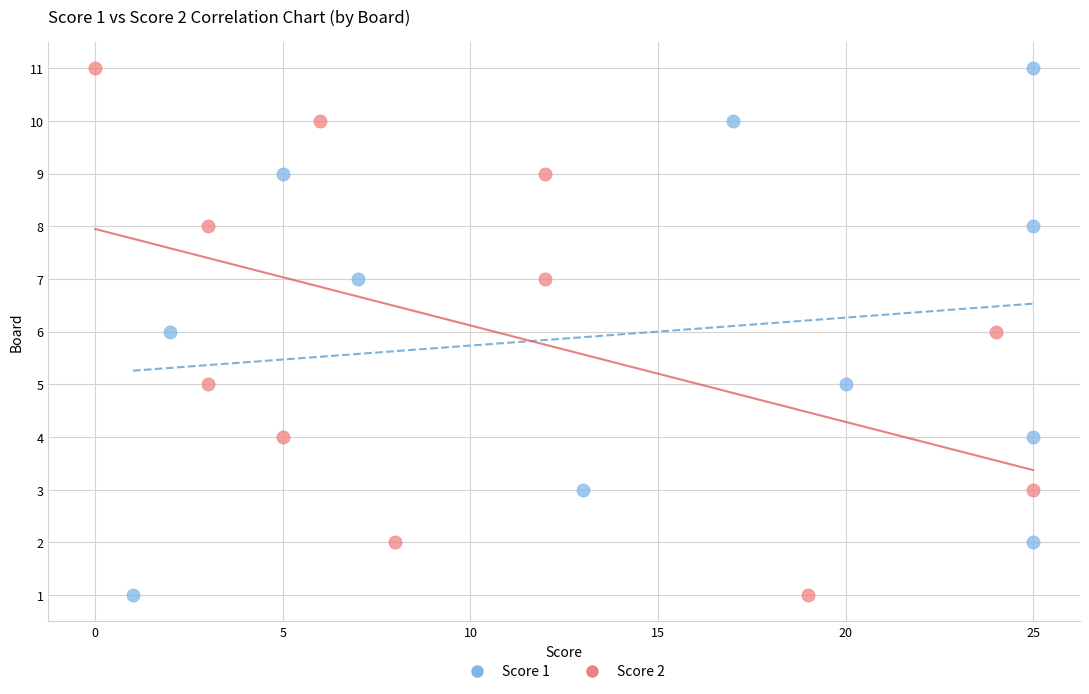

What are all the series names shown in the legend?

Score 1, Score 2